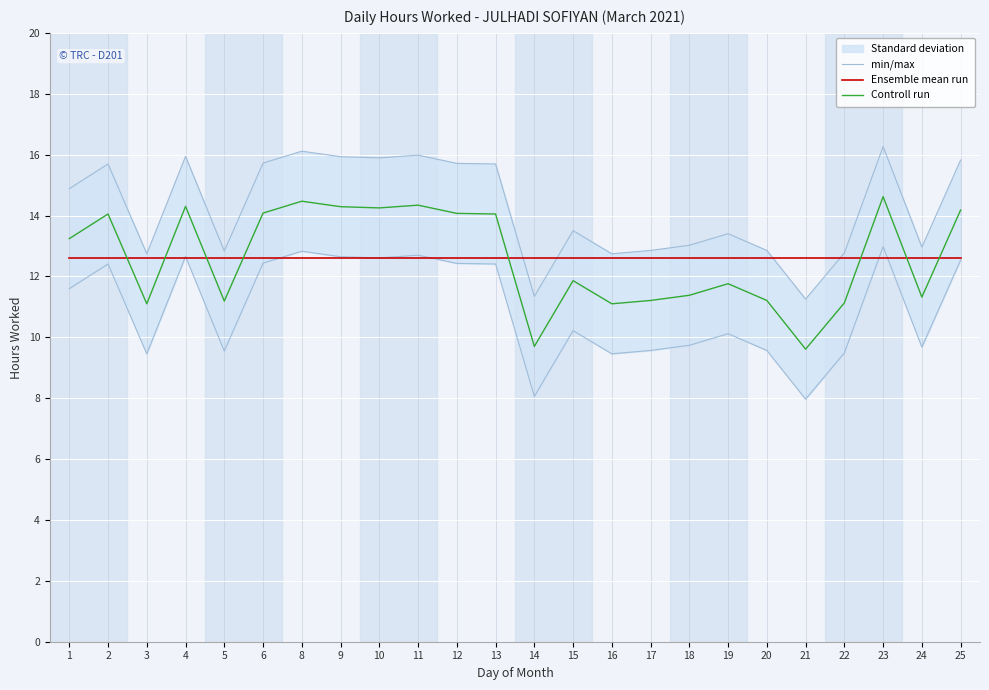

True or false: Controll run and Ensemble mean run intersect in this chart.

True